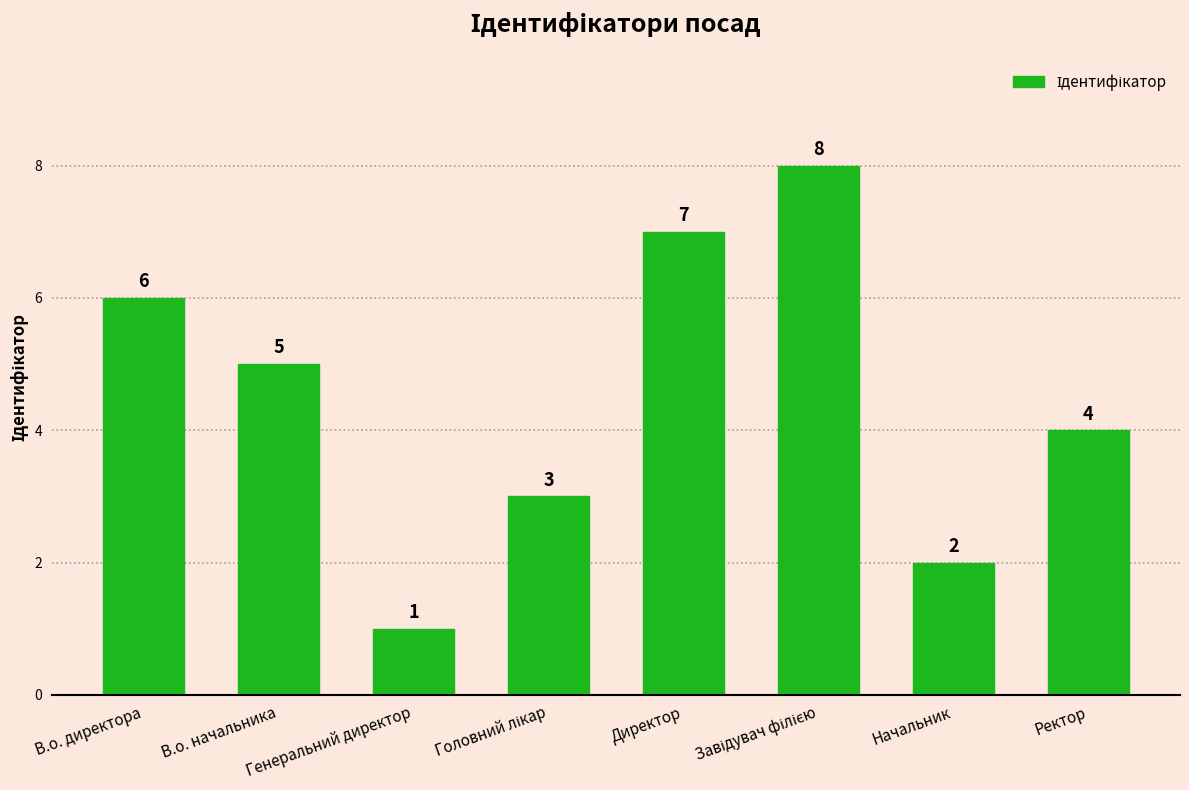

What is the ratio of the value at Ректор to the value at Директор?

0.6